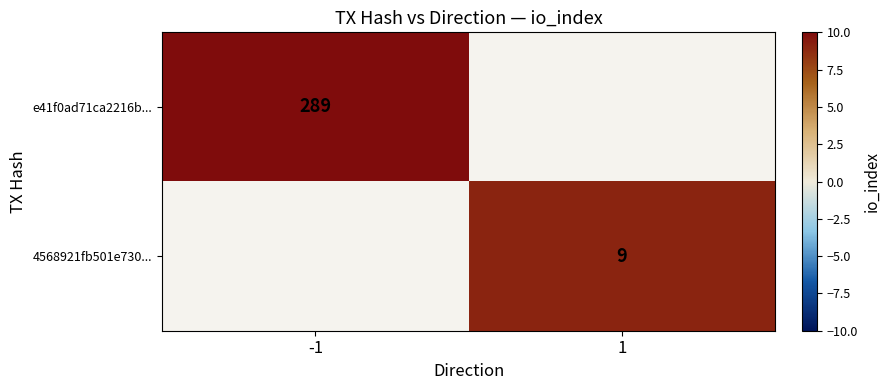

True or false: e41f0ad71ca2216b... has a value of 289 at -1.

True